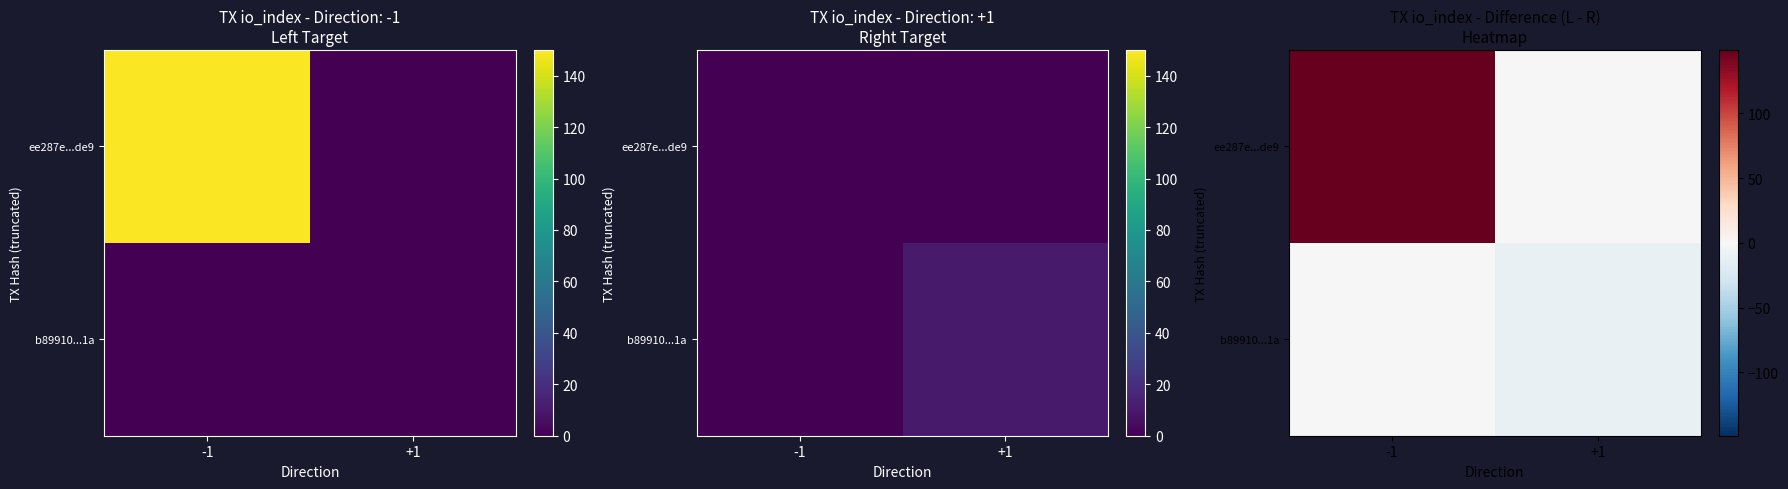

What is the sum of all b89910...1a values?

-11